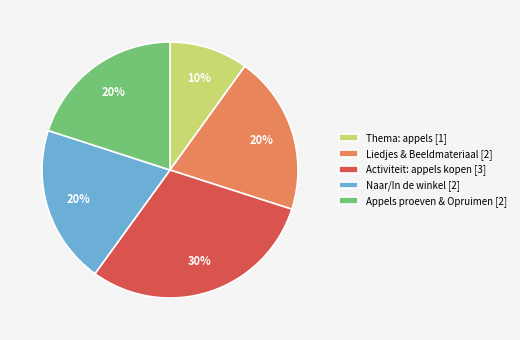

Does any single category account for the majority?

No